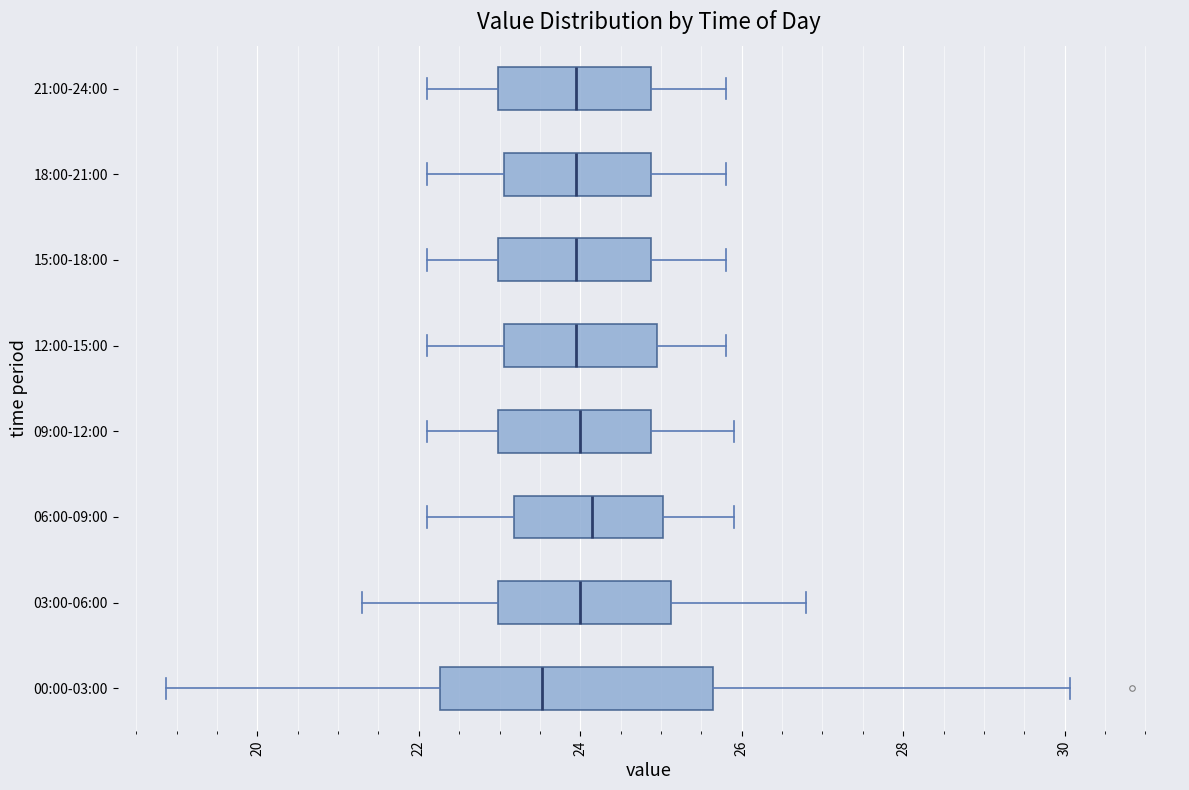

Comparing the boxes themselves (not the whiskers), which one is the widest?

00:00-03:00